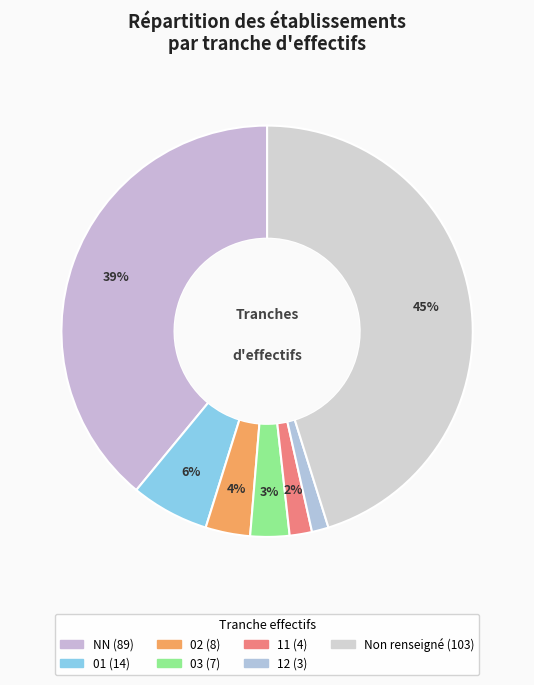

How many segments does this pie chart have?

7